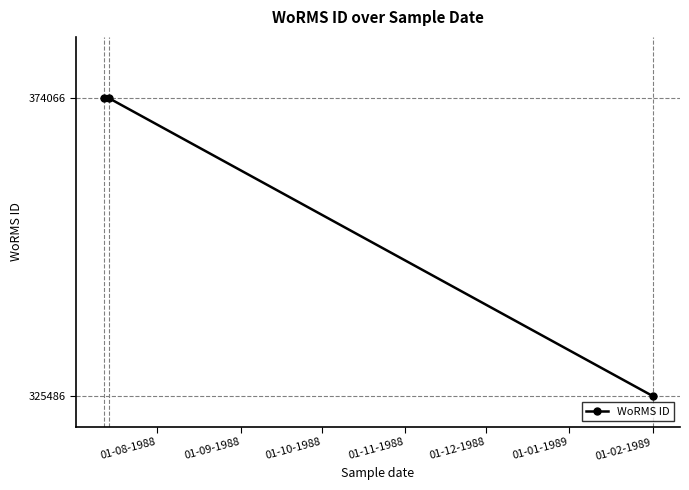

What is the maximum value shown in the chart?

374066